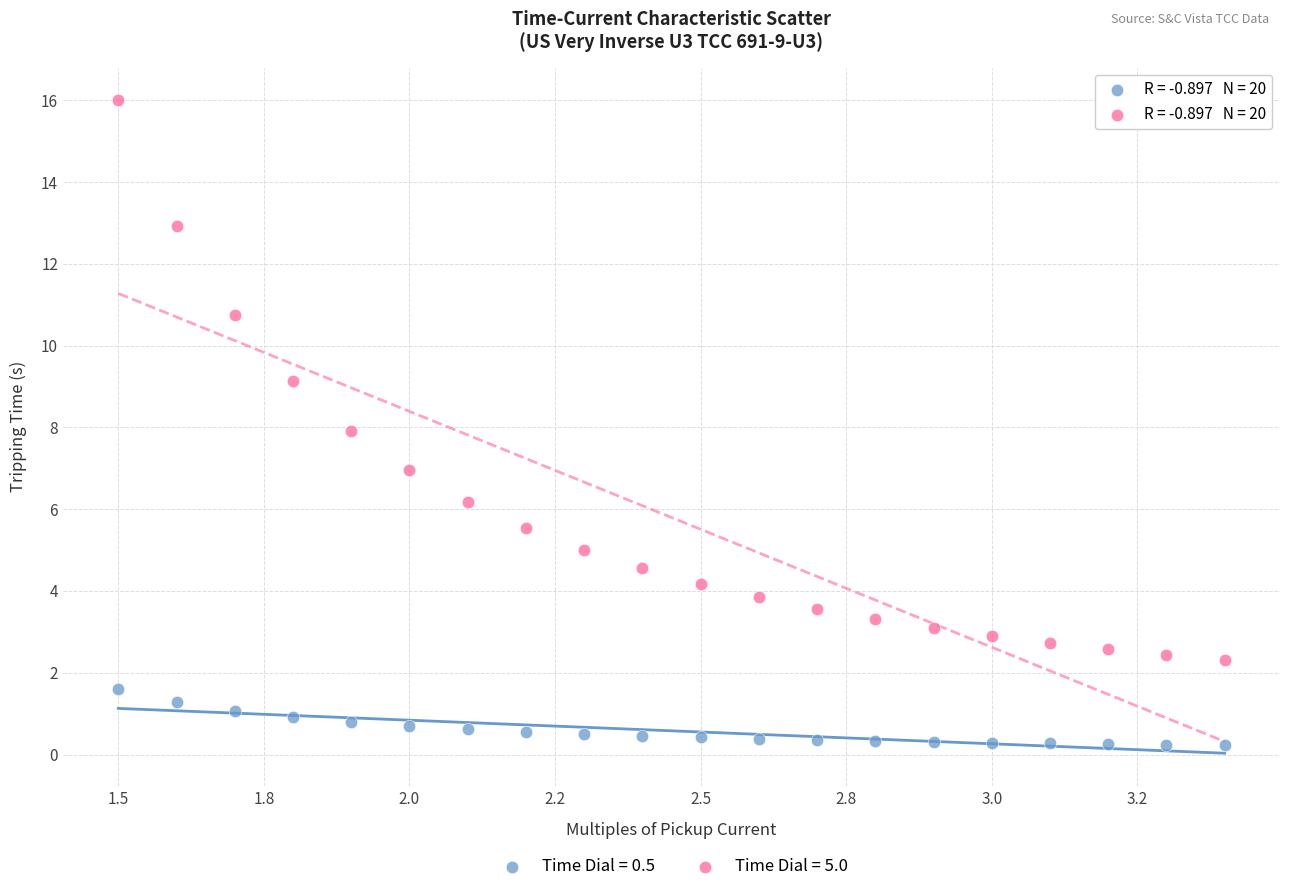

Which series has the largest Y range (max minus min)?

Time Dial = 5.0